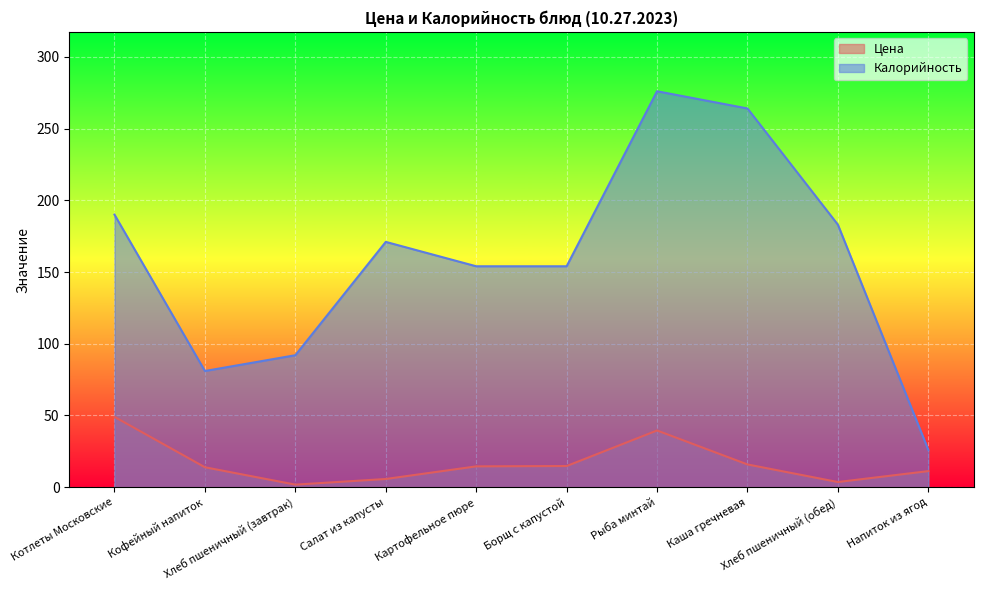

The Калорийность series shows 171.0 at Салат из капусты. True or false?

True